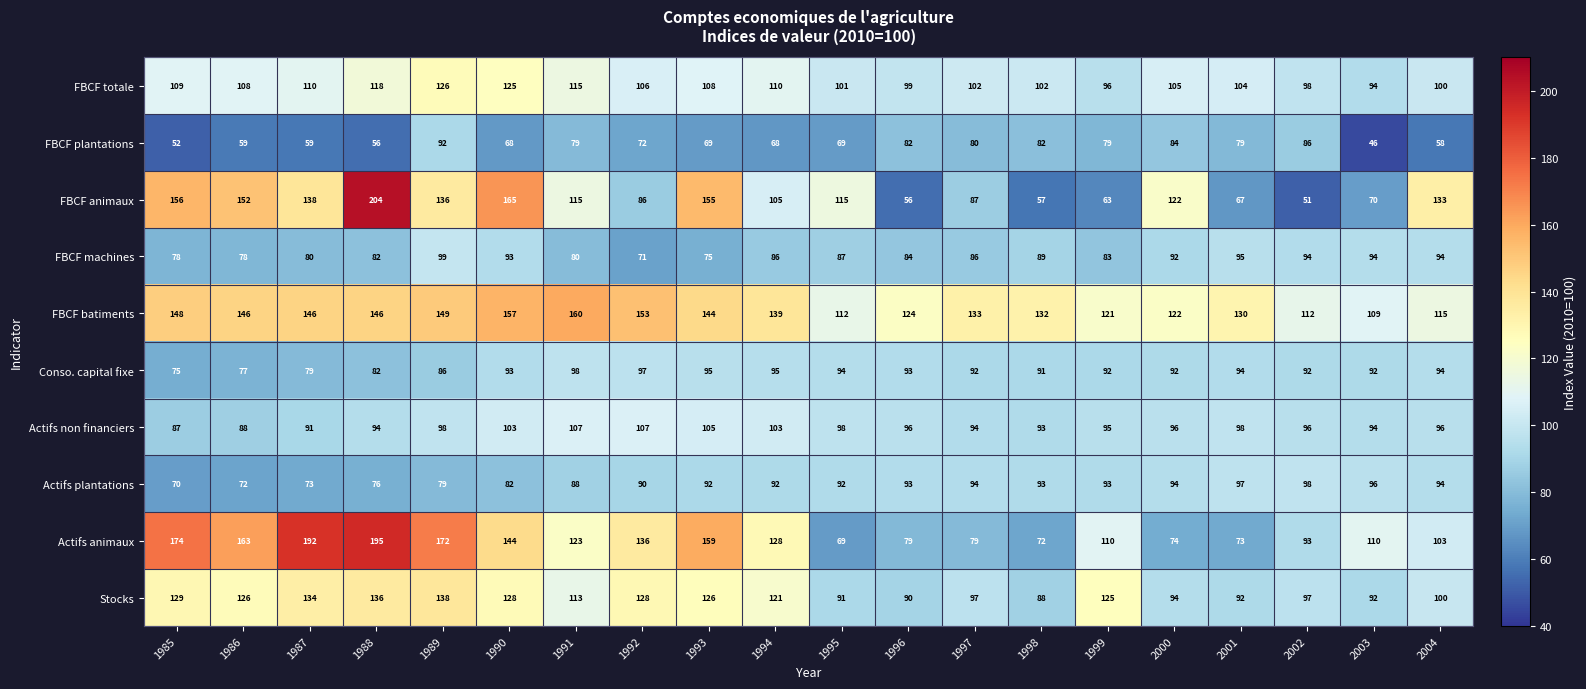

Where does the FBCF machines series first go above 86?

1989